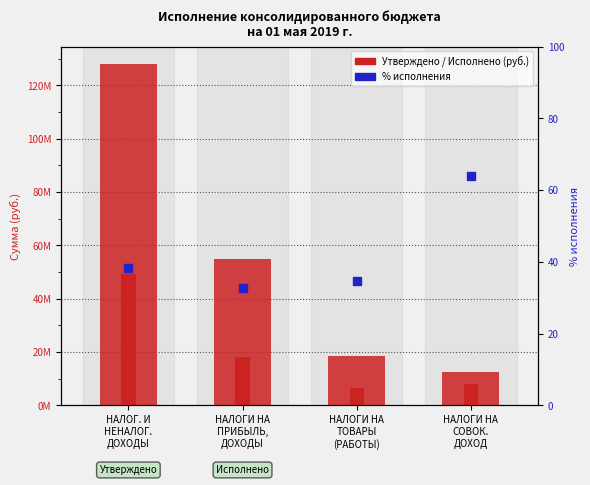

At how many categories does at least one series exceed 55838405?

1